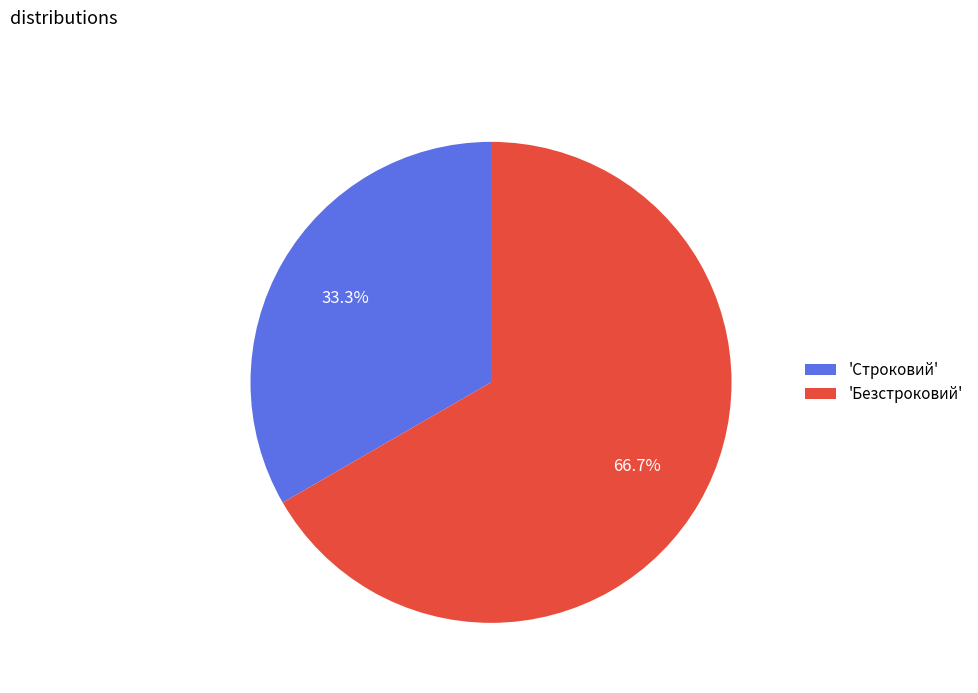

Which has a higher value, 'Безстроковий' or 'Строковий'?

'Безстроковий'